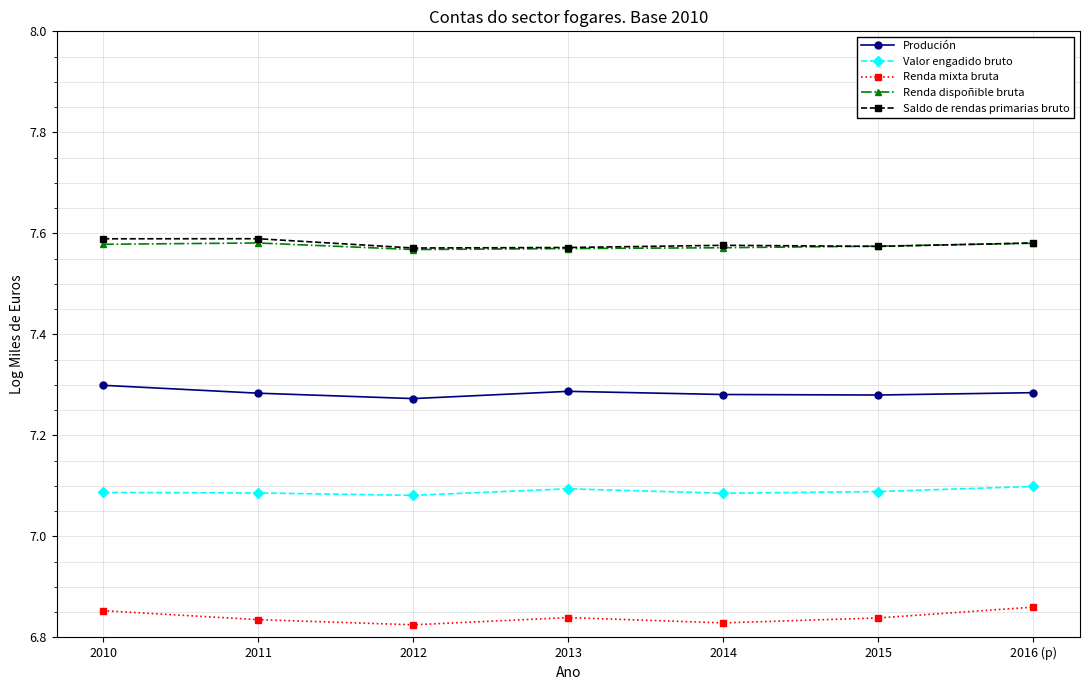

What is the spread (max minus min) of values at 2012?

0.7